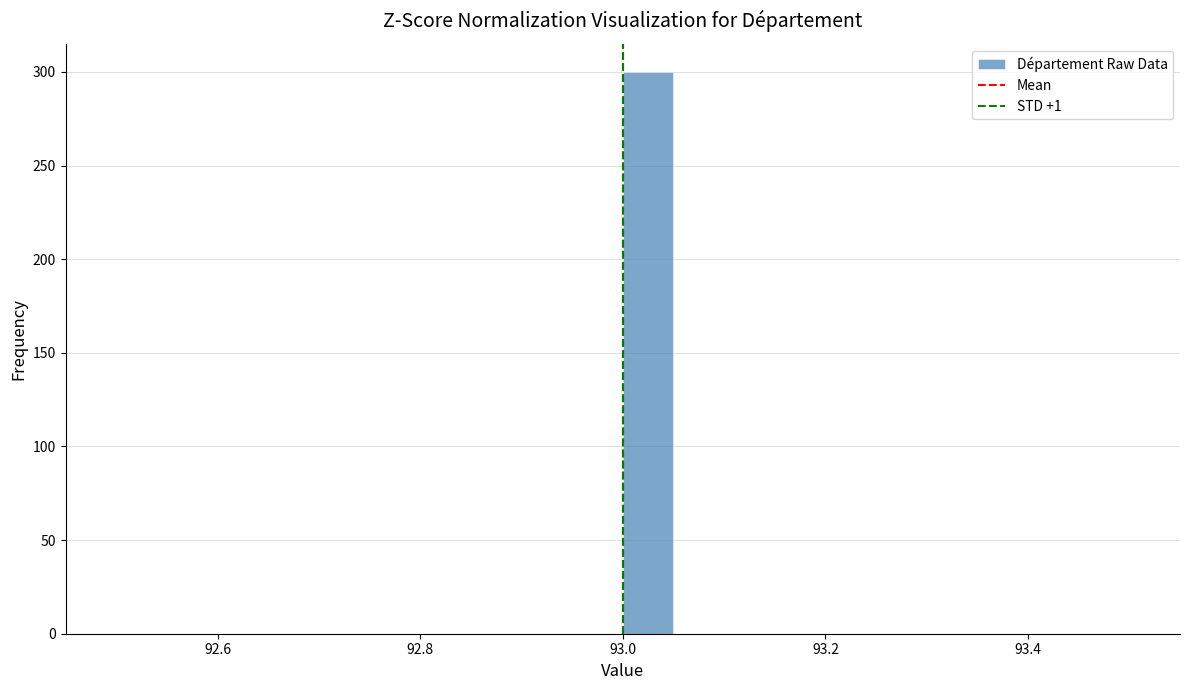

Around what value on the x-axis is the tallest bar? Give the approximate position of its centre, as read against the axis.

93.02